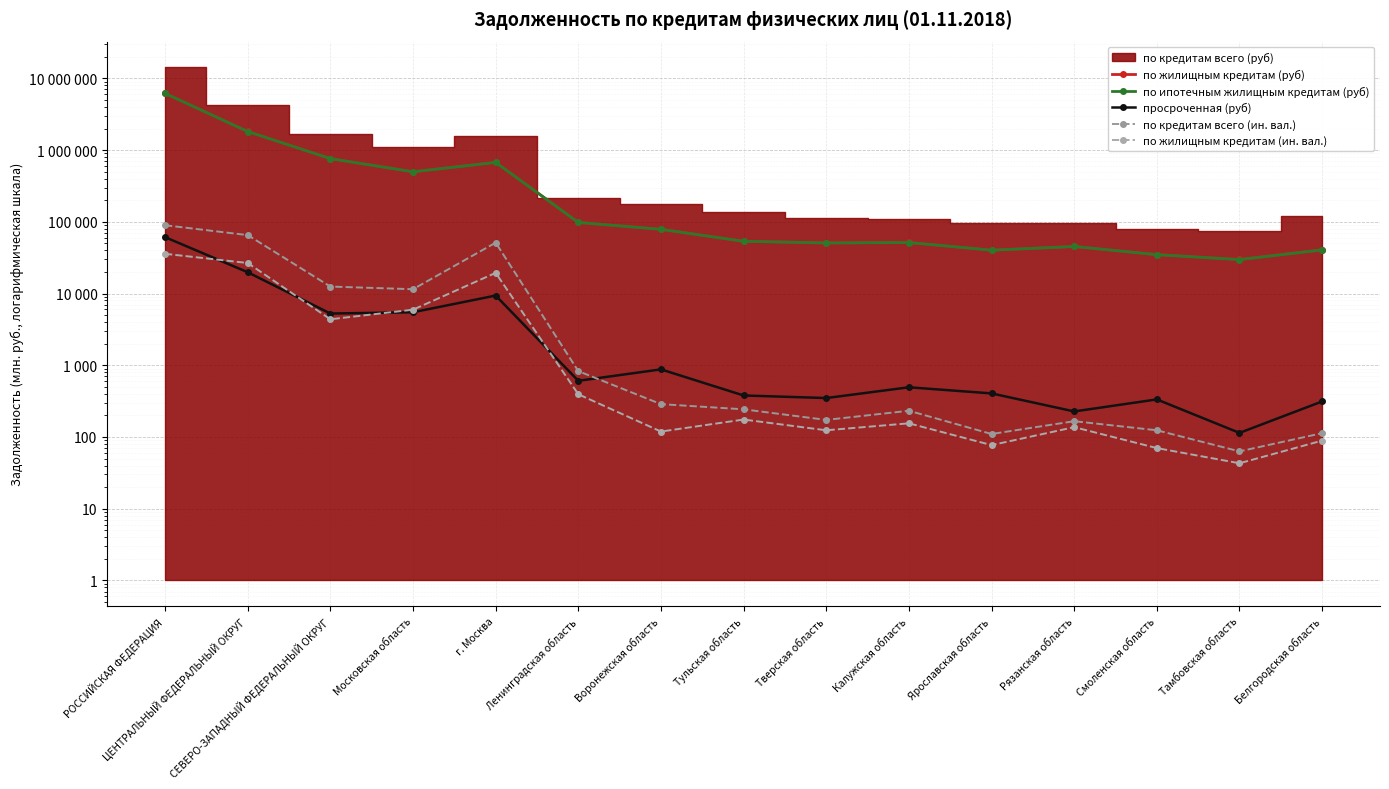

True or false: просроченная (руб) has a value of 876 at Воронежская область.

True